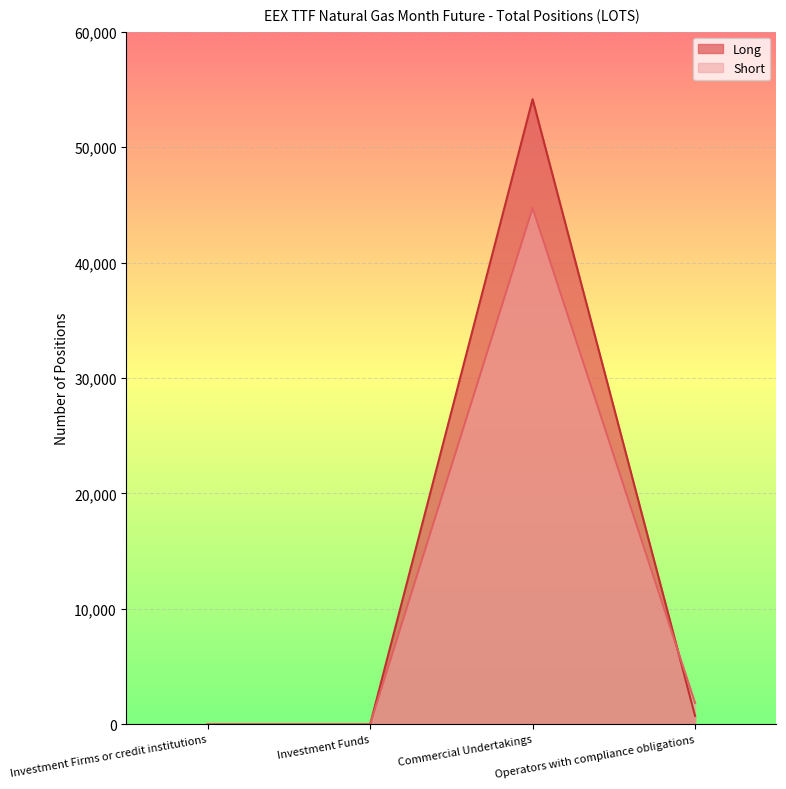

How many times do Long and Short cross each other?

1